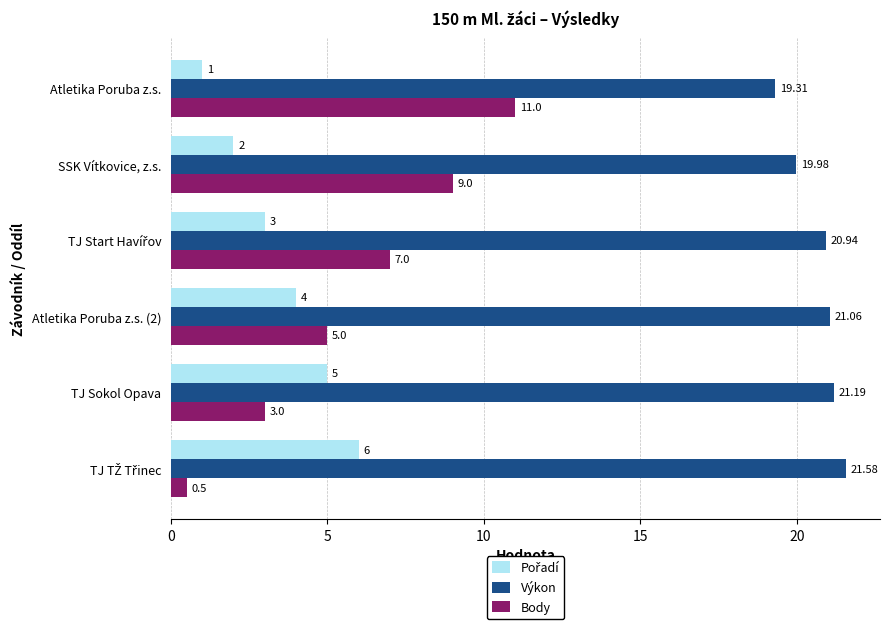

Which series has the largest total across all categories?

Výkon